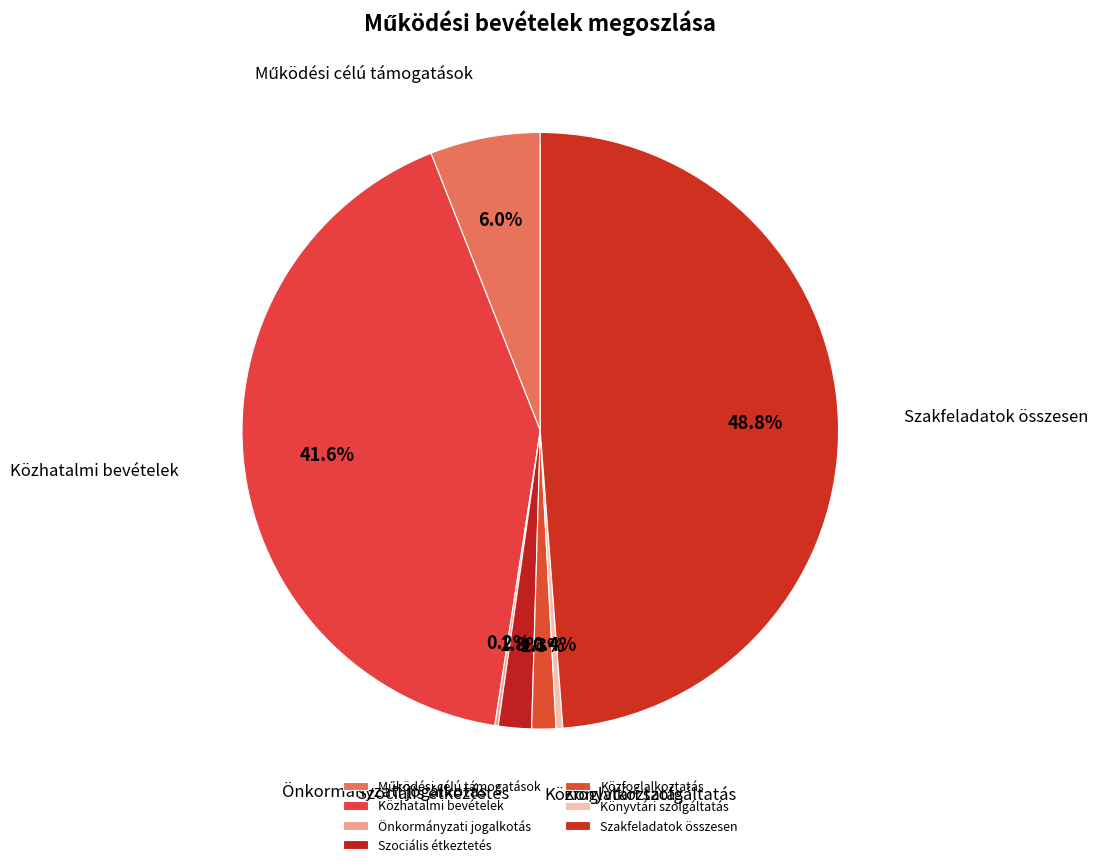

True or false: Könyvtári szolgáltatás accounts for 0% of the total.

True